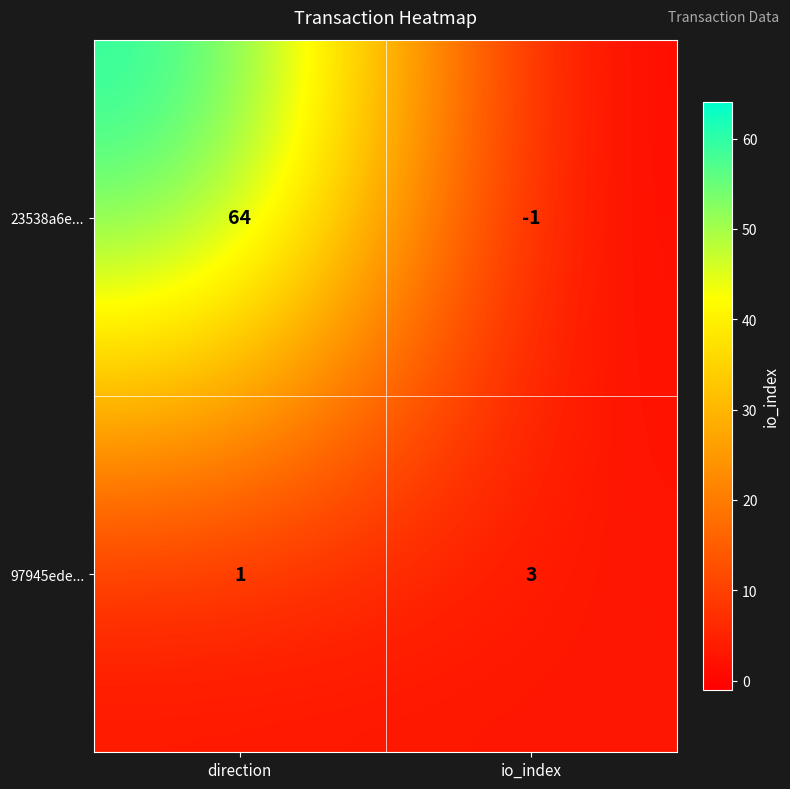

At which label is 97945ede... closest to 2?

direction